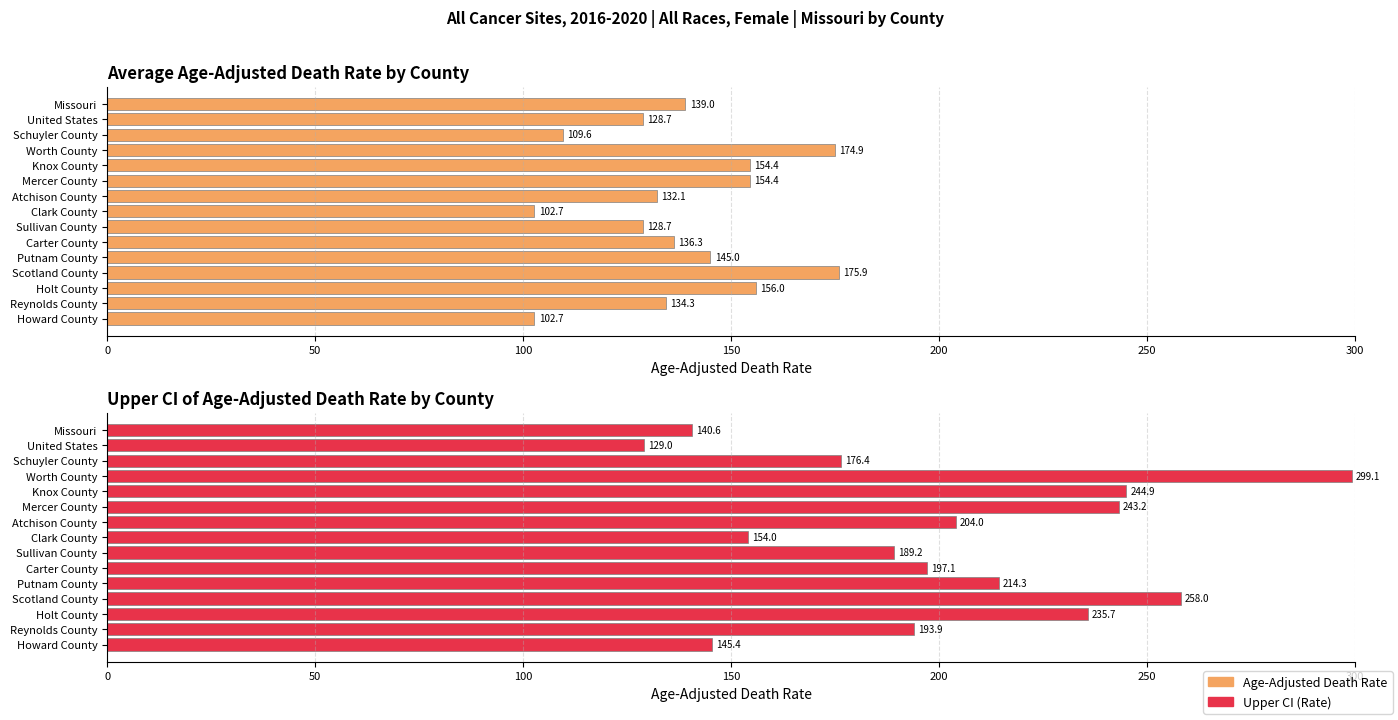

The value of Age-Adjusted Death Rate at Atchison County is 56.3. True or false?

False